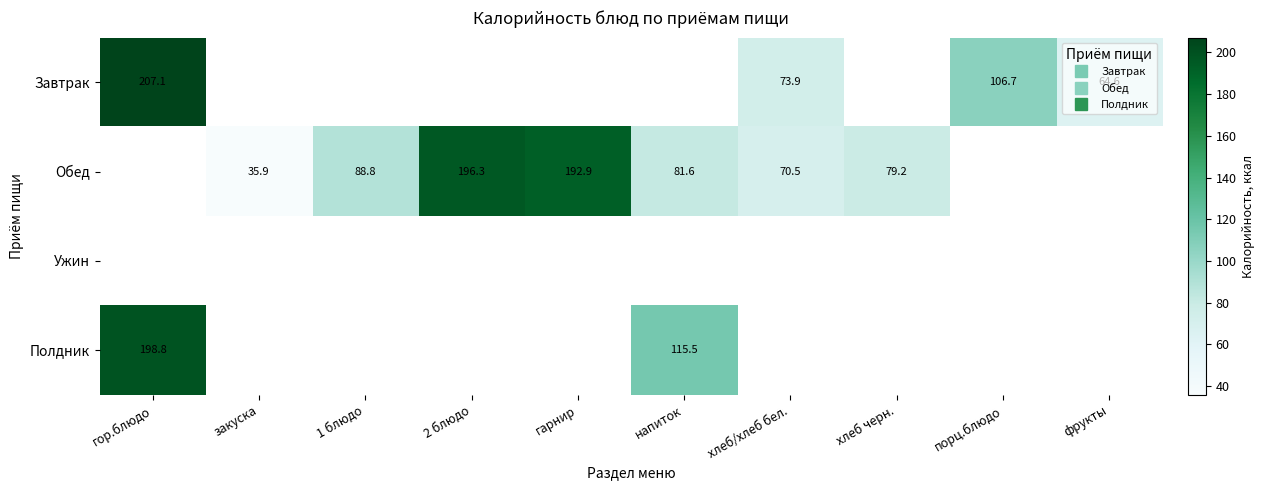

Which category has the lowest value across all series?

закуска